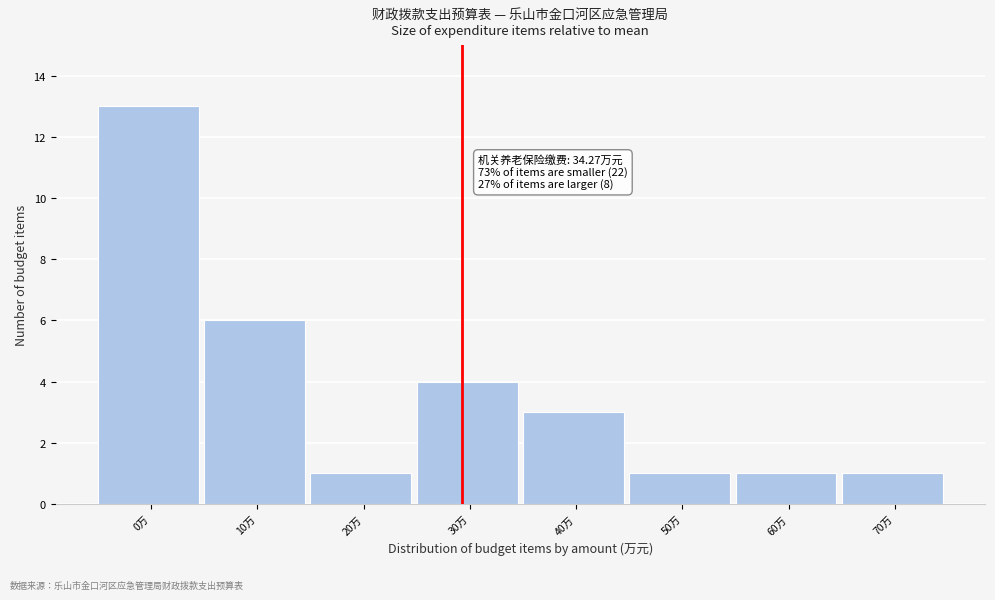

Reading right to left, what are all the values shown in this chart?

70万=1	60万=1	50万=1	40万=3	30万=4	20万=1	10万=6	0万=13